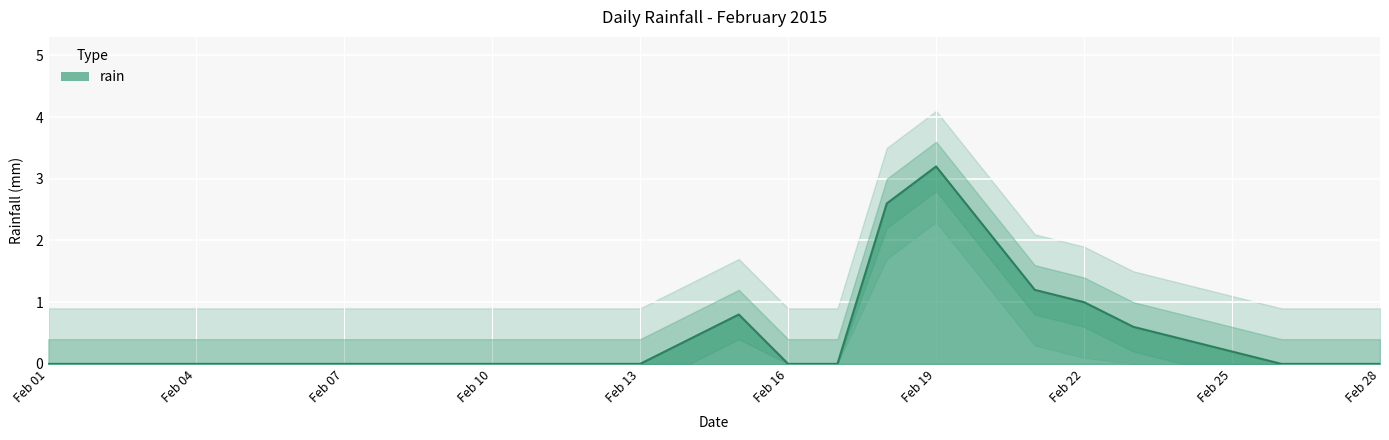

List the labels in order of value, largest first.

2015-02-19, 2015-02-18, 2015-02-20, 2015-02-21, 2015-02-22, 2015-02-15, 2015-02-23, 2015-02-14, 2015-02-24, 2015-02-25, 2015-02-01, 2015-02-02, 2015-02-03, 2015-02-04, 2015-02-05, 2015-02-06, 2015-02-07, 2015-02-08, 2015-02-09, 2015-02-10, 2015-02-11, 2015-02-12, 2015-02-13, 2015-02-16, 2015-02-17, 2015-02-26, 2015-02-27, 2015-02-28